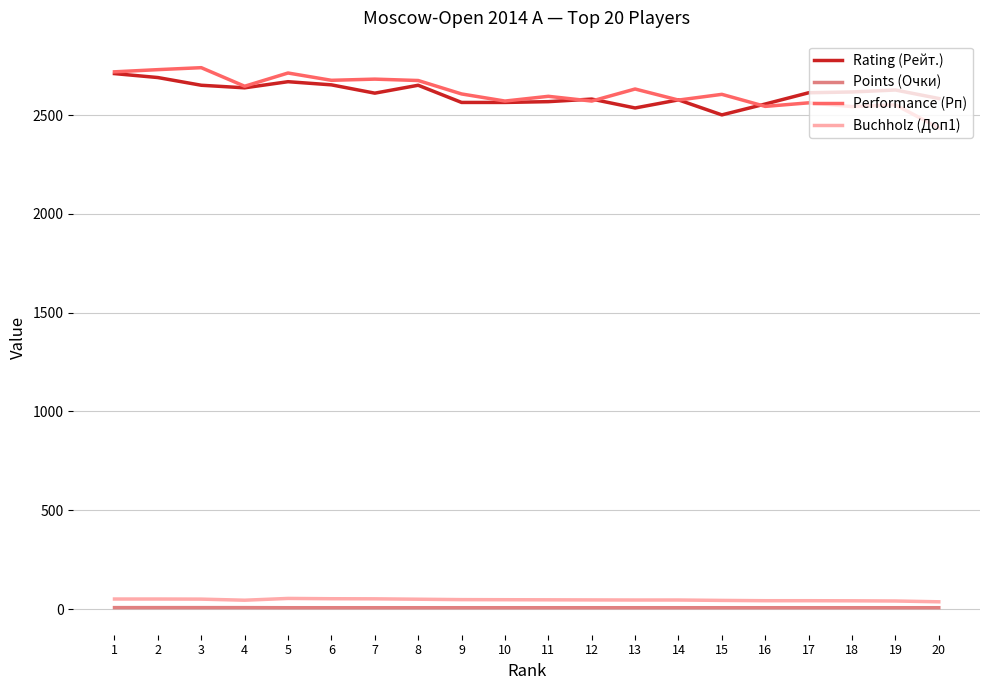

True or false: Points (Очки) and Buchholz (Доп1) intersect in this chart.

False